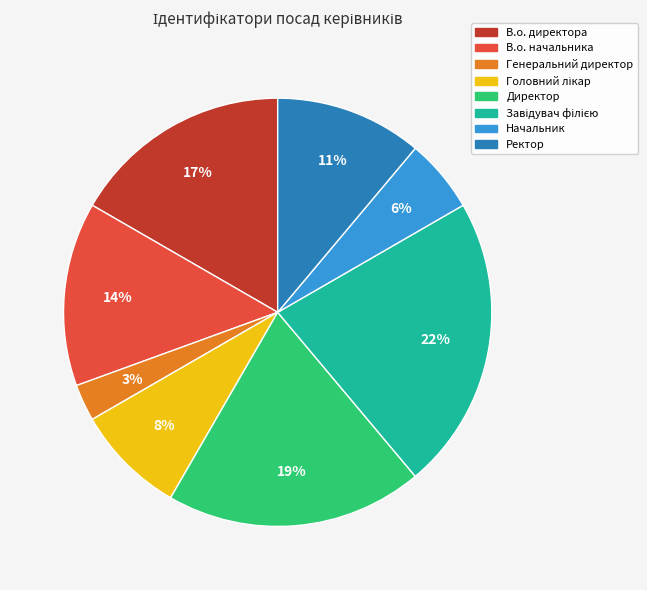

What is the smallest slice in the pie chart?

Генеральний директор